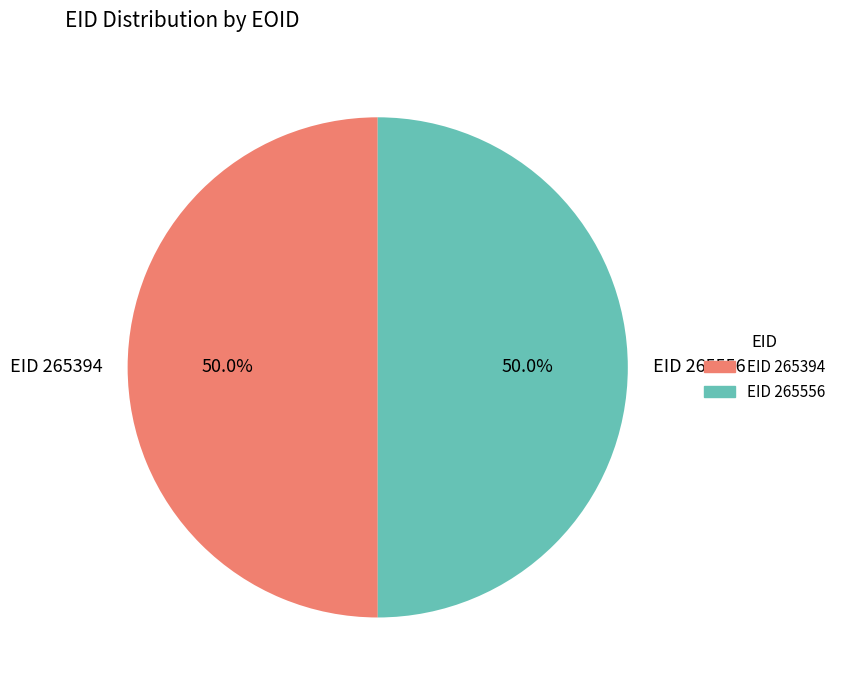

Combined, what portion of the pie is EID 265394 and EID 265556?

100.0%